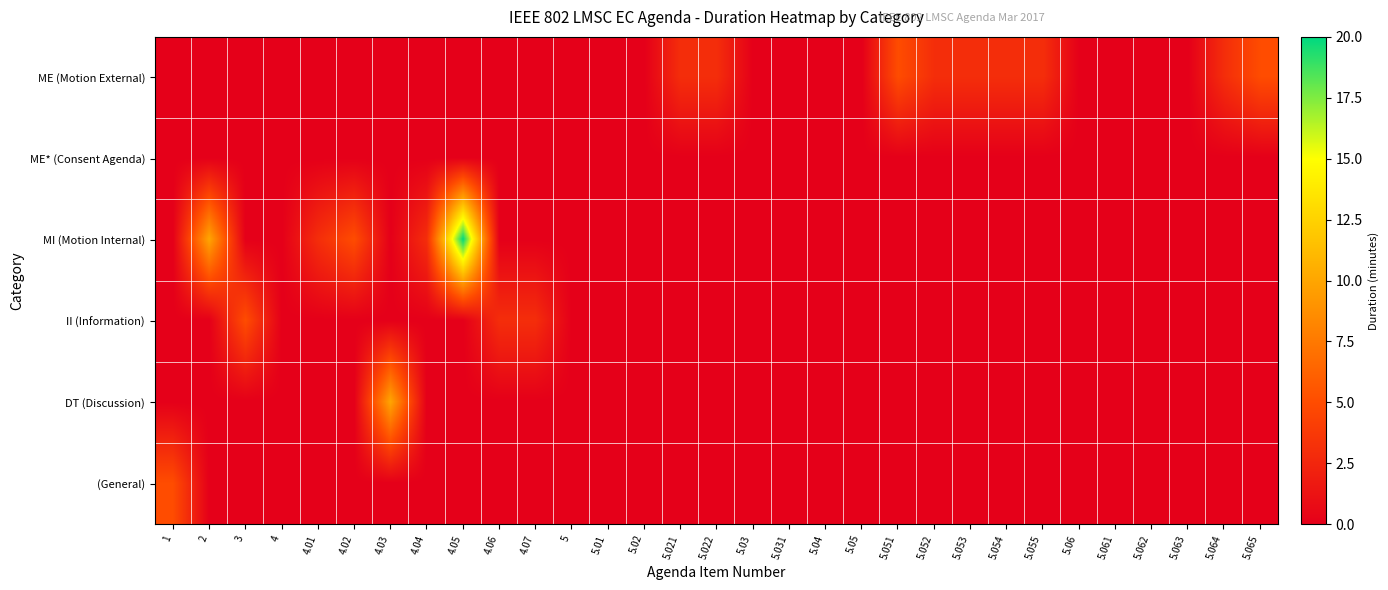

Which series has the largest range (max minus min)?

MI (Motion Internal)